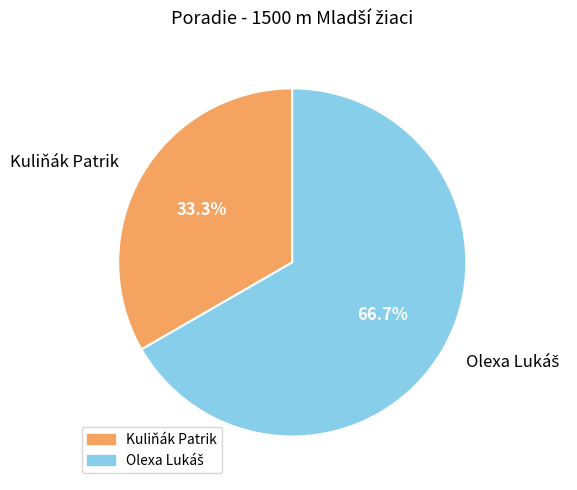

Is there a majority slice in this chart?

Yes